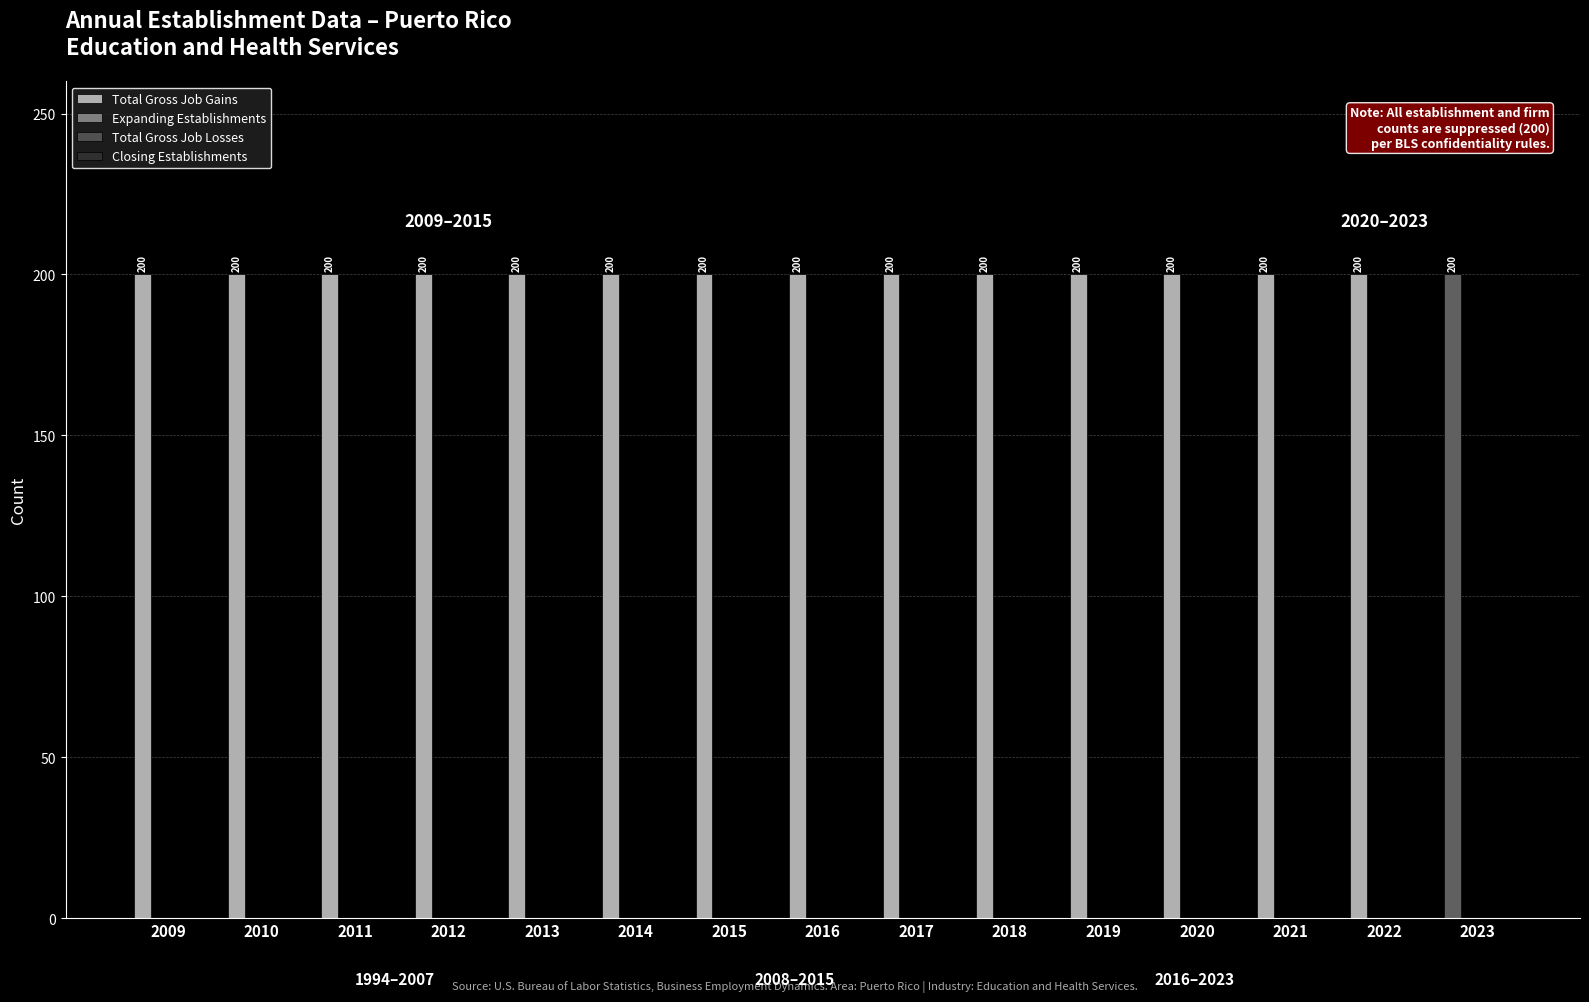

What is the difference between the highest and lowest values at 2013?

200